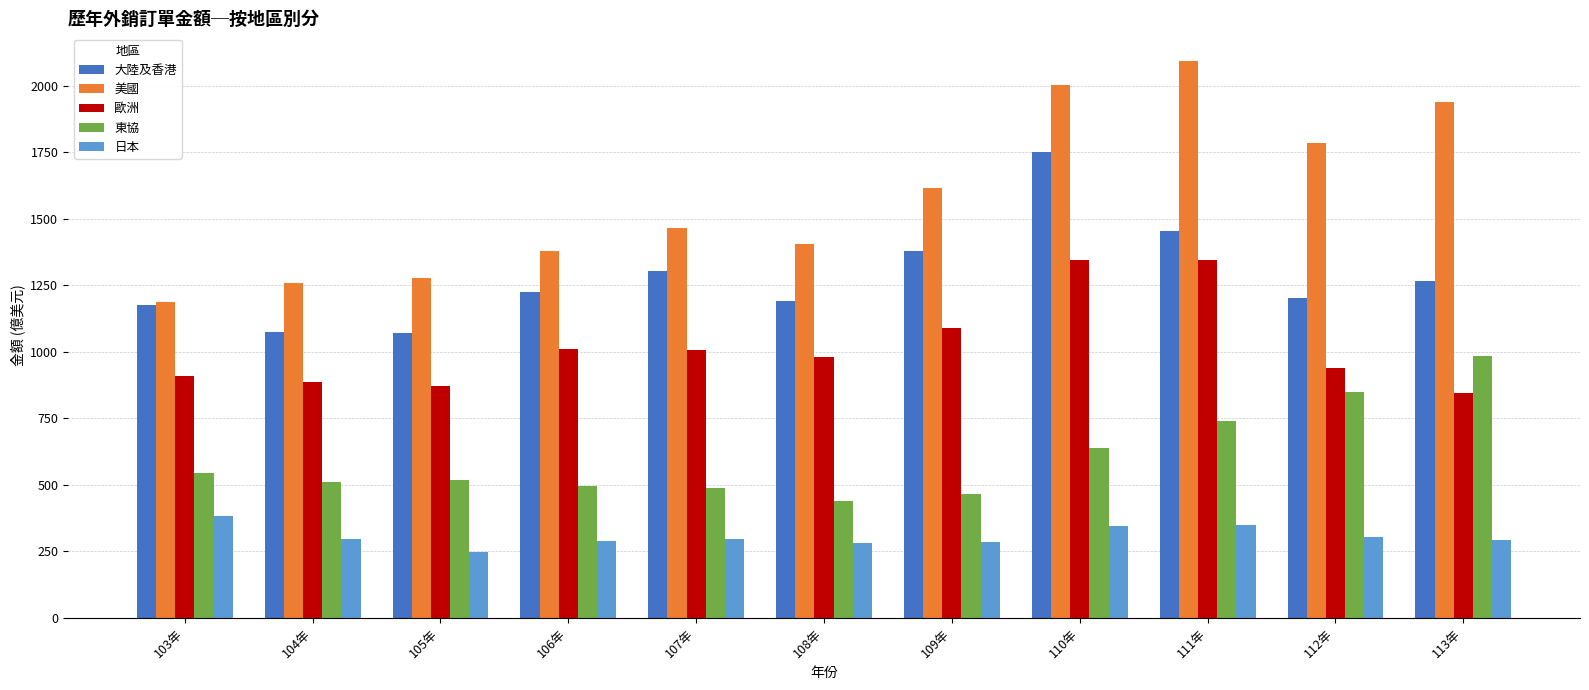

Rank the series by their average value, from highest to lowest.

美國, 大陸及香港, 歐洲, 東協, 日本